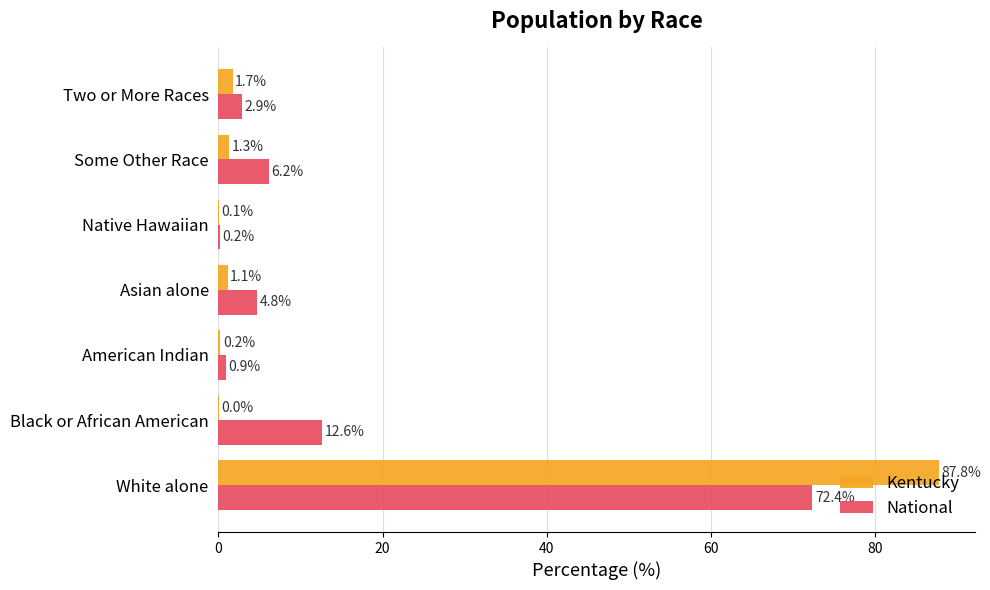

Where is Kentucky nearest to the value 43?

Two or More Races